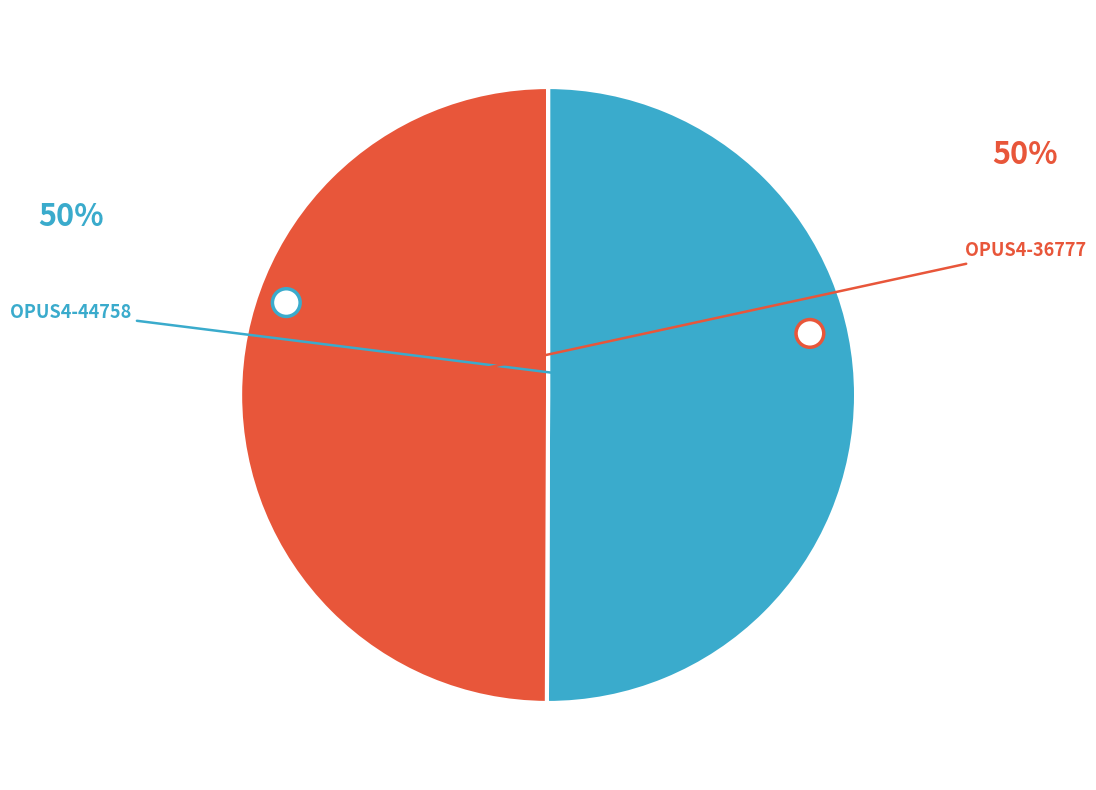

What percentage is the OPUS4-44758 slice, to the nearest percent?

50%